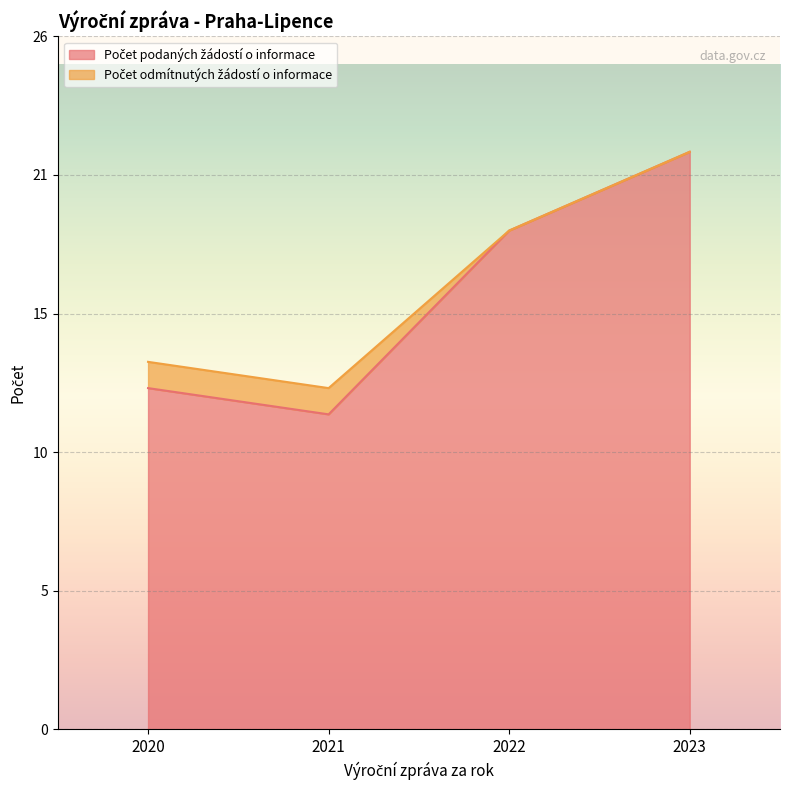

Rank the categories by value from lowest to highest.

2021, 2020, 2022, 2023